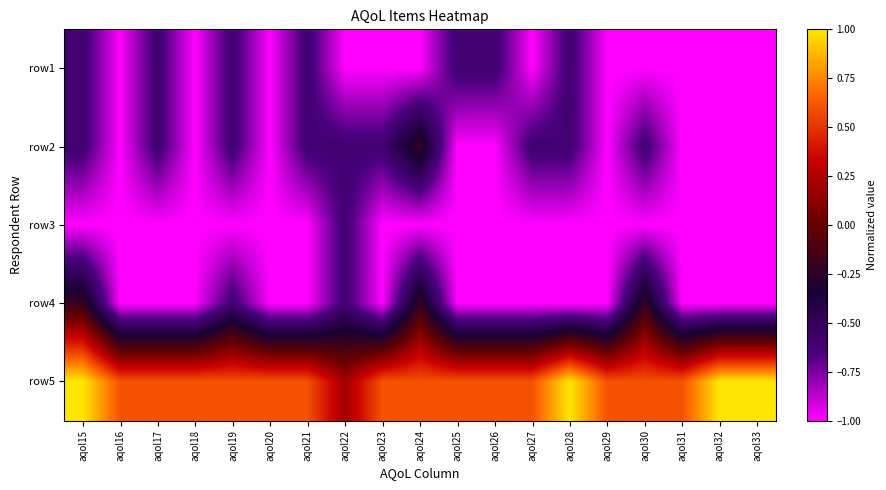

Reading right to left, what are all the values shown in this chart?

row1: aqol33=-1.0	aqol32=-1.0	aqol31=-1.0	aqol30=-1.0	aqol29=-1.0	aqol28=-0.6	aqol27=-1.0	aqol26=-0.6	aqol25=-0.6	aqol24=-1.0	aqol23=-1.0	aqol22=-1.0	aqol21=-0.6	aqol20=-1.0	aqol19=-0.6	aqol18=-1.0	aqol17=-0.6	aqol16=-1.0	aqol15=-0.6
row2: aqol33=-1.0	aqol32=-1.0	aqol31=-1.0	aqol30=-0.6	aqol29=-1.0	aqol28=-0.6	aqol27=-0.6	aqol26=-1.0	aqol25=-1.0	aqol24=-0.2	aqol23=-0.6	aqol22=-0.6	aqol21=-0.6	aqol20=-1.0	aqol19=-0.6	aqol18=-1.0	aqol17=-0.6	aqol16=-1.0	aqol15=-0.6
row3: aqol33=-1.0	aqol32=-1.0	aqol31=-1.0	aqol30=-1.0	aqol29=-1.0	aqol28=-1.0	aqol27=-1.0	aqol26=-1.0	aqol25=-1.0	aqol24=-1.0	aqol23=-1.0	aqol22=-0.6	aqol21=-1.0	aqol20=-1.0	aqol19=-1.0	aqol18=-1.0	aqol17=-1.0	aqol16=-1.0	aqol15=-1.0
row4: aqol33=-1.0	aqol32=-1.0	aqol31=-1.0	aqol30=-0.2	aqol29=-1.0	aqol28=-1.0	aqol27=-1.0	aqol26=-1.0	aqol25=-1.0	aqol24=-0.2	aqol23=-1.0	aqol22=-0.6	aqol21=-1.0	aqol20=-1.0	aqol19=-0.6	aqol18=-1.0	aqol17=-1.0	aqol16=-1.0	aqol15=-0.2
row5: aqol33=1.0	aqol32=1.0	aqol31=0.6	aqol30=0.6	aqol29=0.6	aqol28=1.0	aqol27=0.6	aqol26=0.6	aqol25=0.6	aqol24=0.6	aqol23=0.6	aqol22=0.2	aqol21=0.6	aqol20=0.6	aqol19=0.6	aqol18=0.6	aqol17=0.6	aqol16=0.6	aqol15=1.0